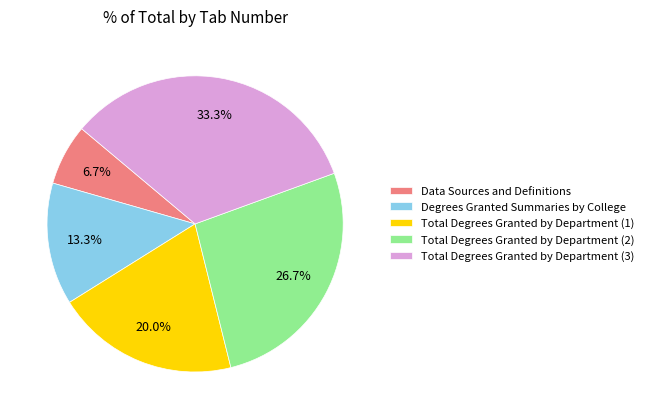

Count the number of slices in the pie.

5